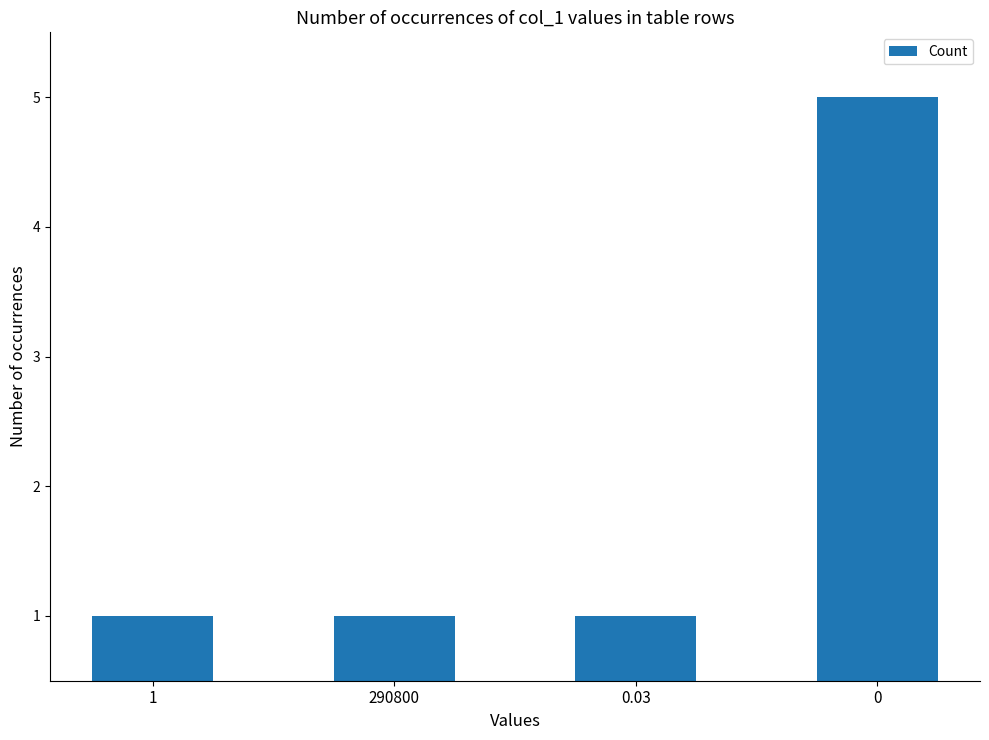

Reading left to right, extract all data points from this chart.

1=1	290800=1	0.03=1	0=5